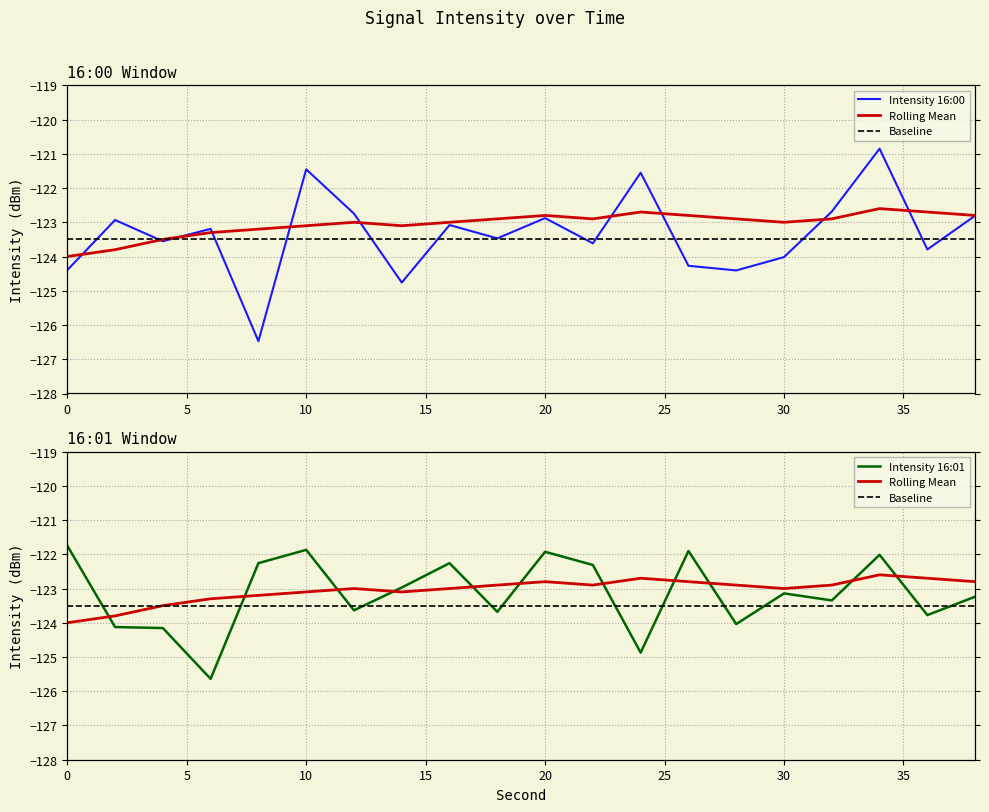

At how many categories does at least one series exceed -122?

6